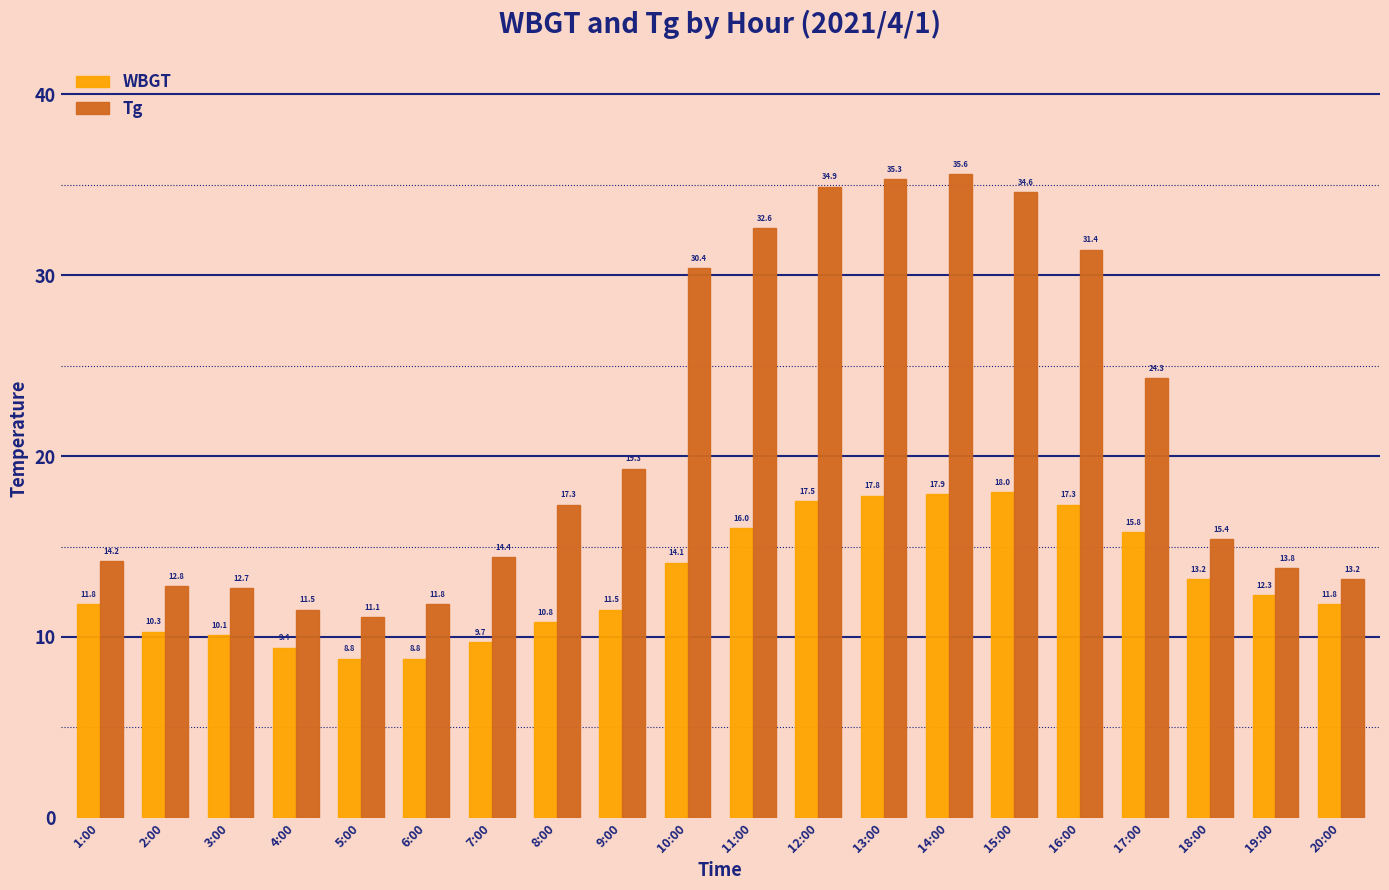

What is the label of the 14th bar from the left?

14:00